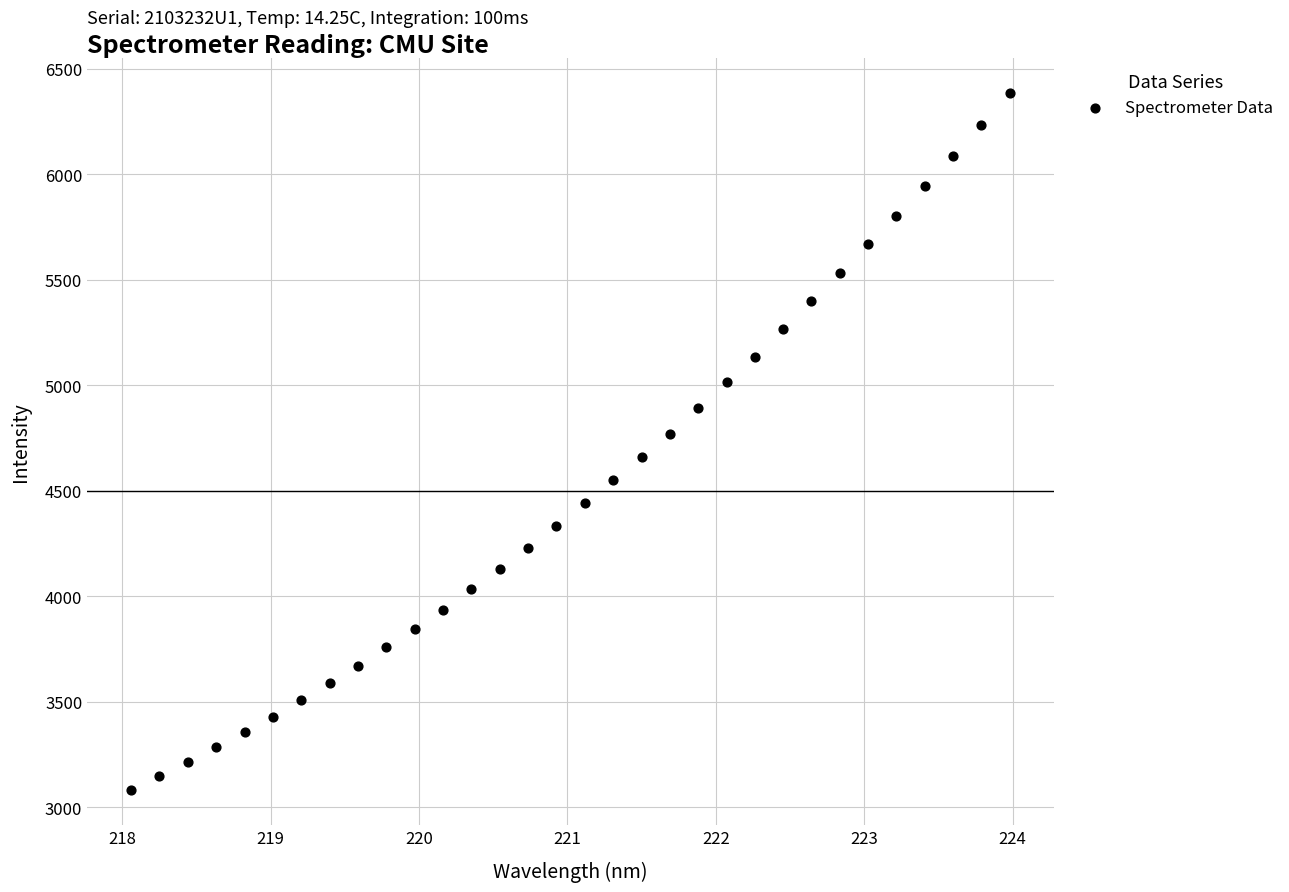

What is the range of Y values (max minus min)?

3304.9